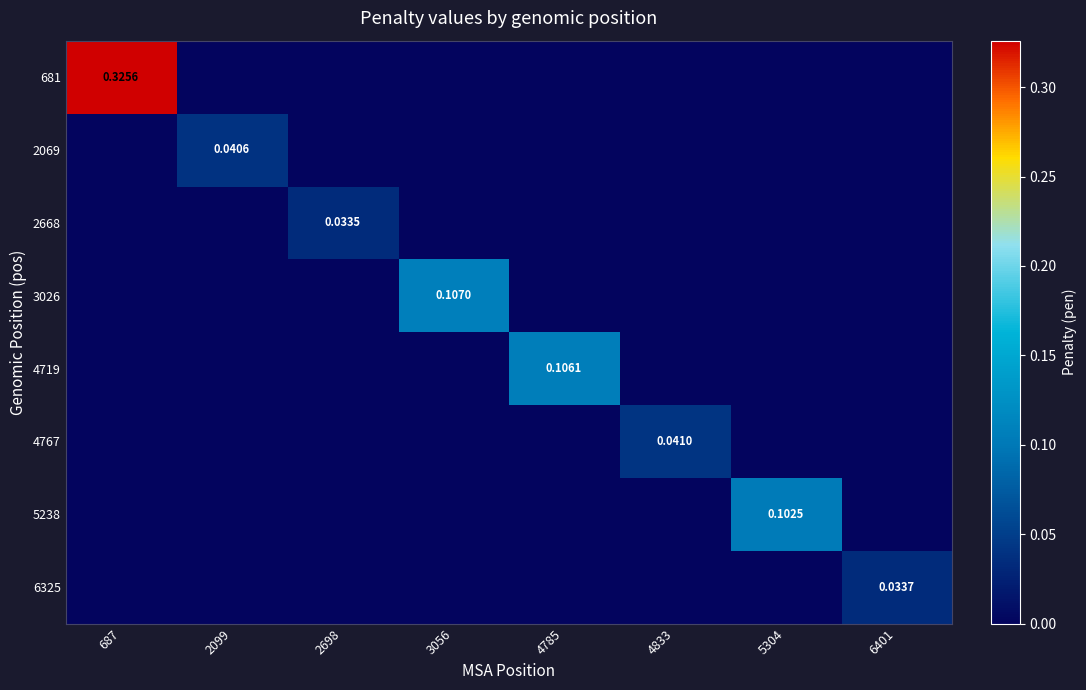

At how many categories does at least one series exceed 0?

8